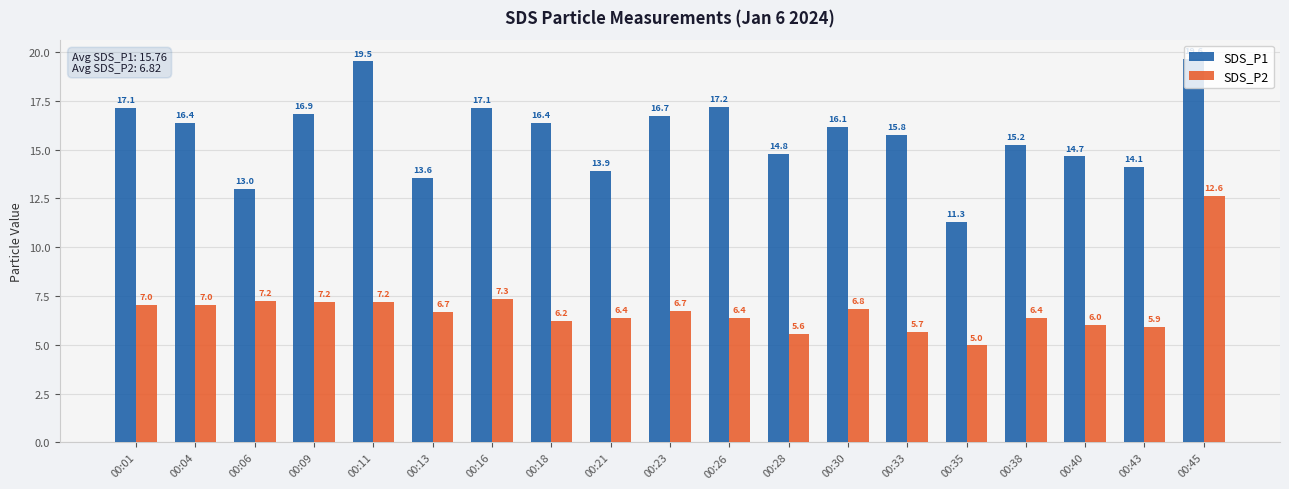

True or false: SDS_P1 has a value of 19.5 at 00:11.

True